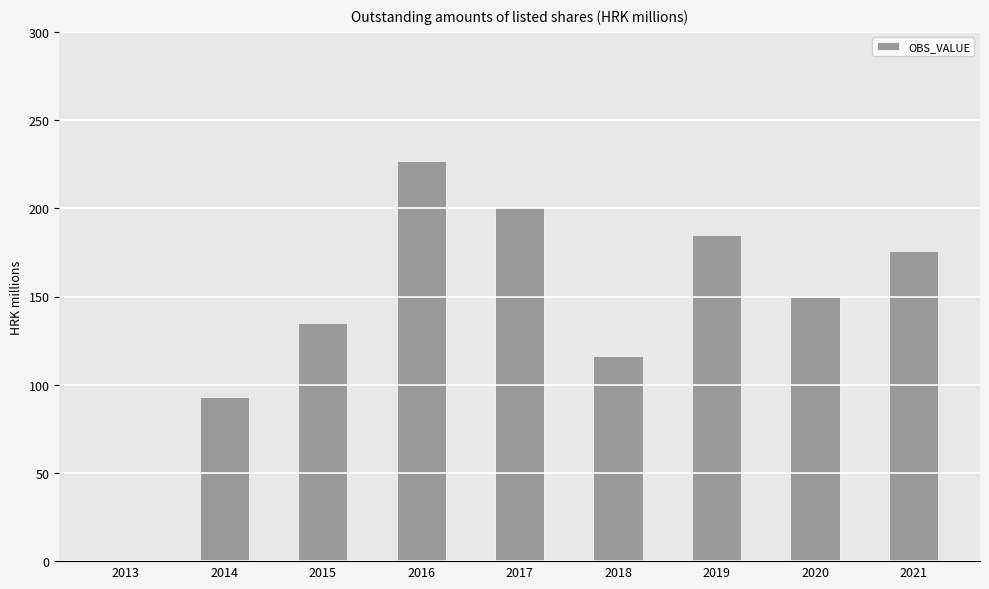

What is the change in value from 2015 to 2017?

+66